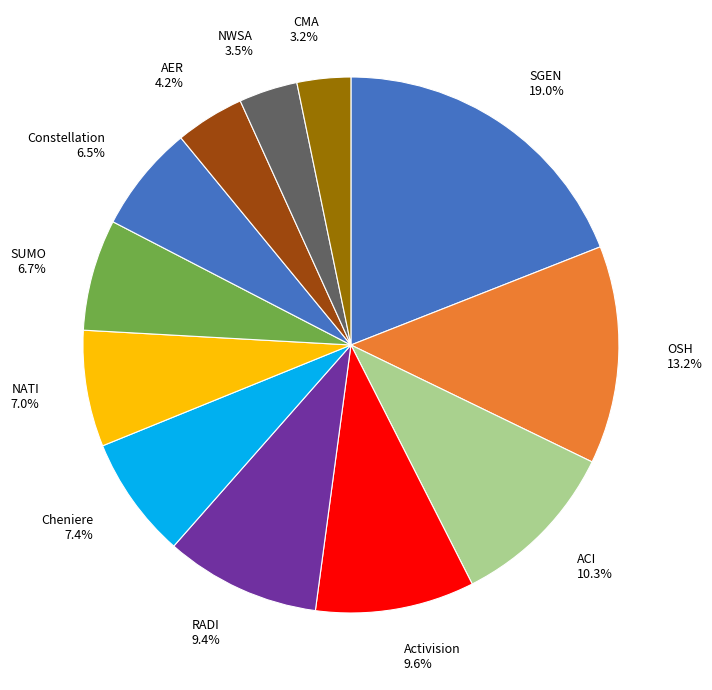

What portion of the pie excludes Cheniere?

92.6%